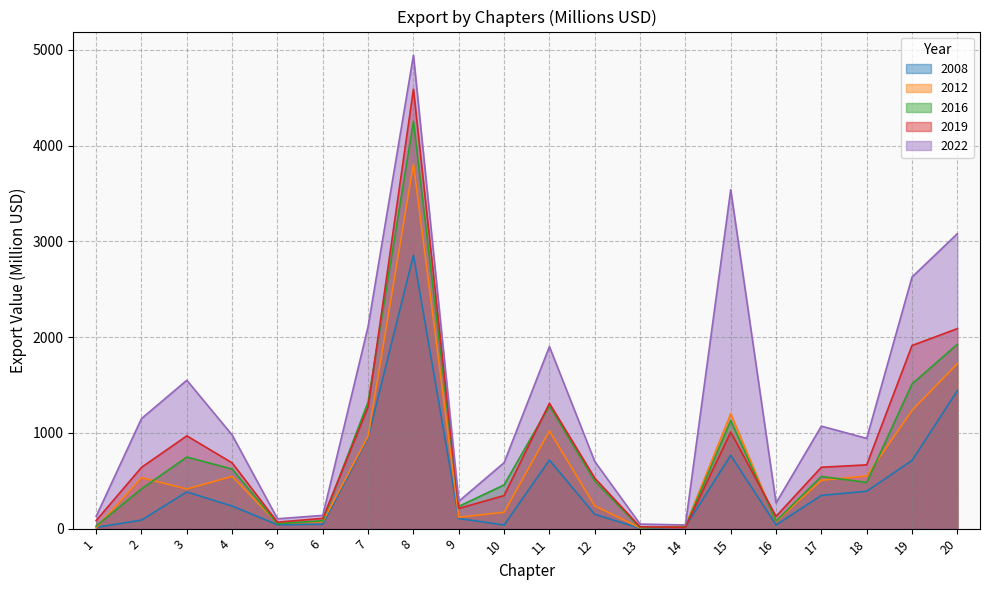

Between which two adjacent categories do 2008 and 2019 first intersect?

13 and 14